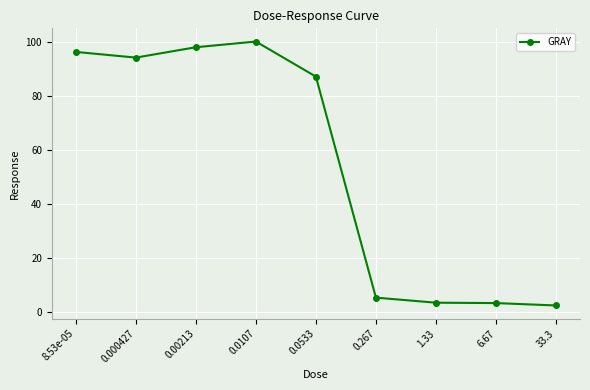

At which label is the value closest to 51?

0.0533